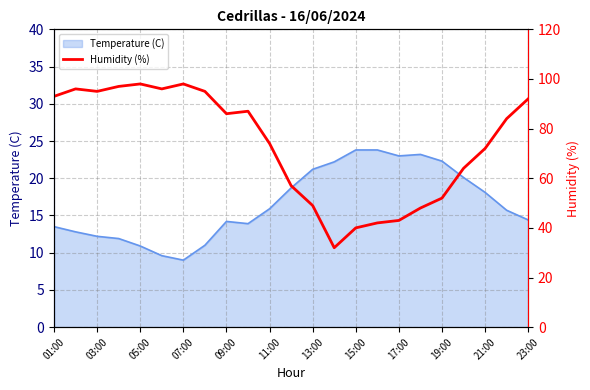

Is it true that Temperature (C) equals 18.8 at 05:00?

False